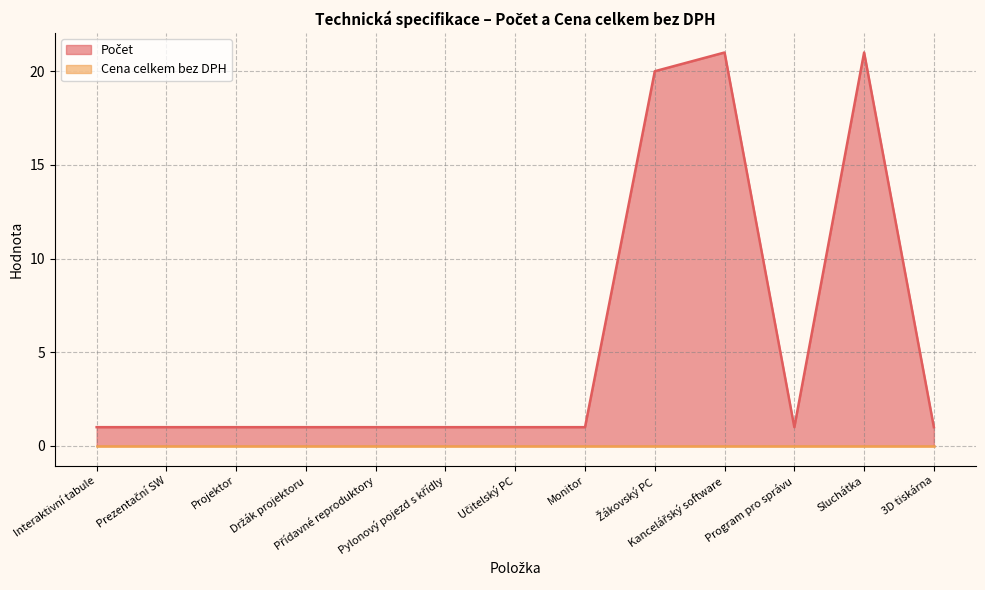

What is the average value?

6